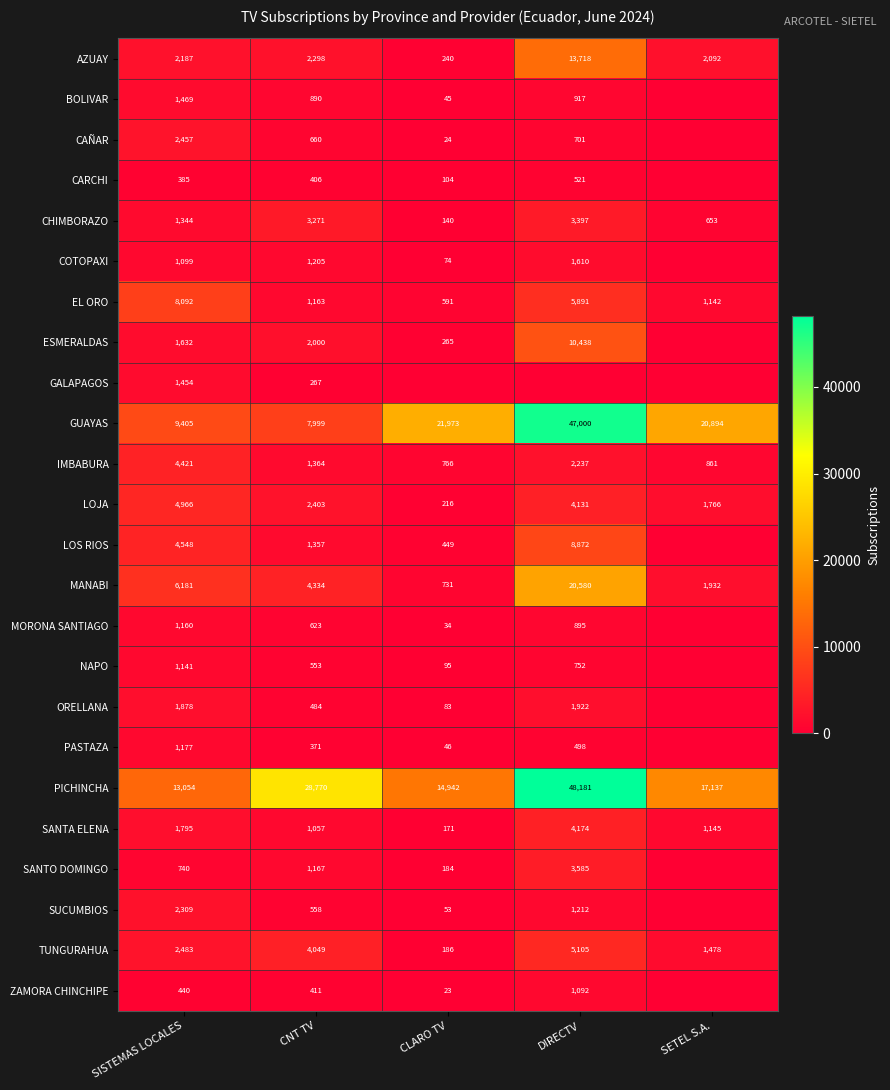

Rank the categories by SANTA ELENA value from highest to lowest.

DIRECTV, SISTEMAS LOCALES, SETEL S.A., CNT TV, CLARO TV